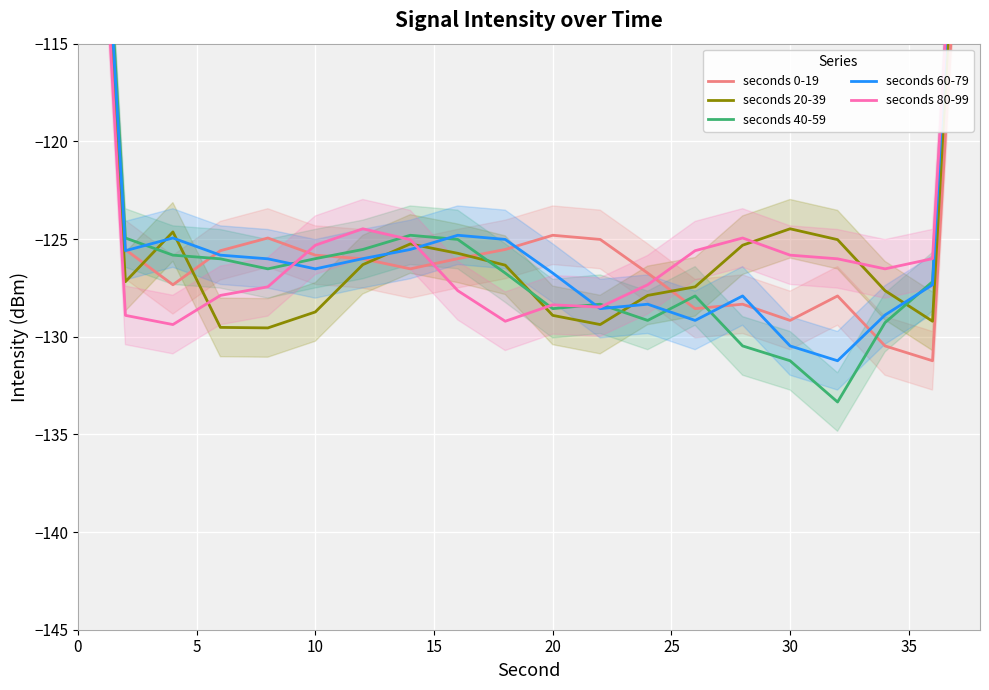

In seconds 60-79, how many points are higher than both neighbors (excluding endpoints)?

4